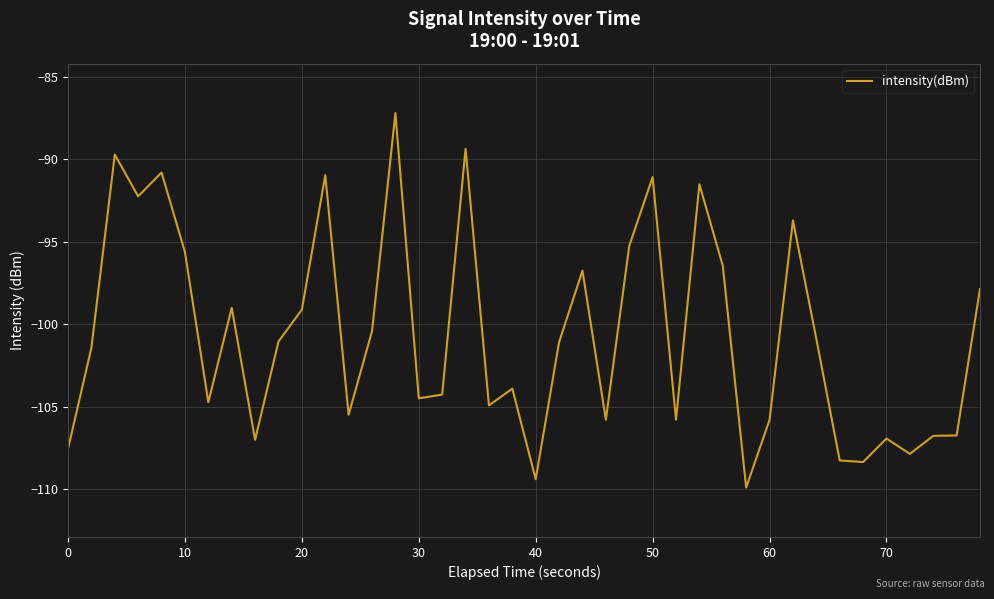

What is the maximum value shown in the chart?

-87.2